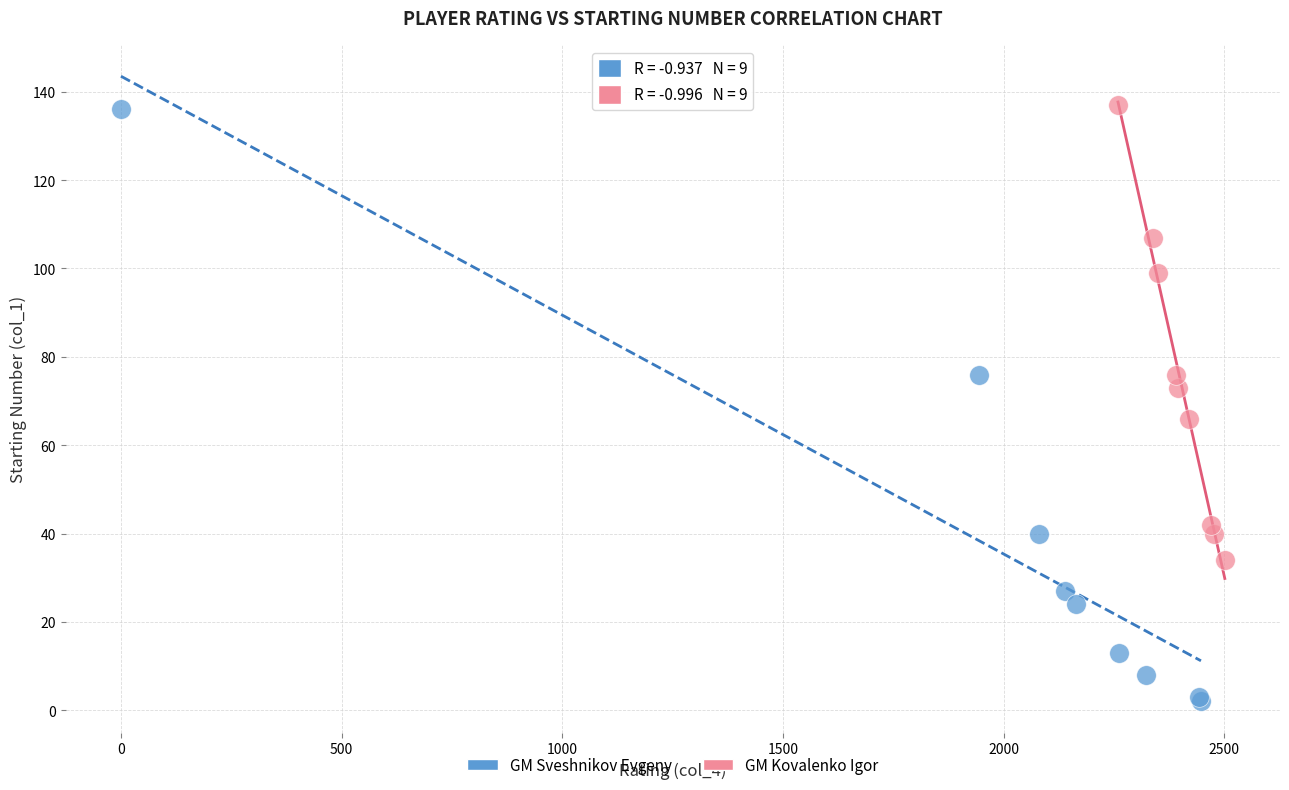

Which series has the widest spread of Y values?

GM Sveshnikov Evgeny